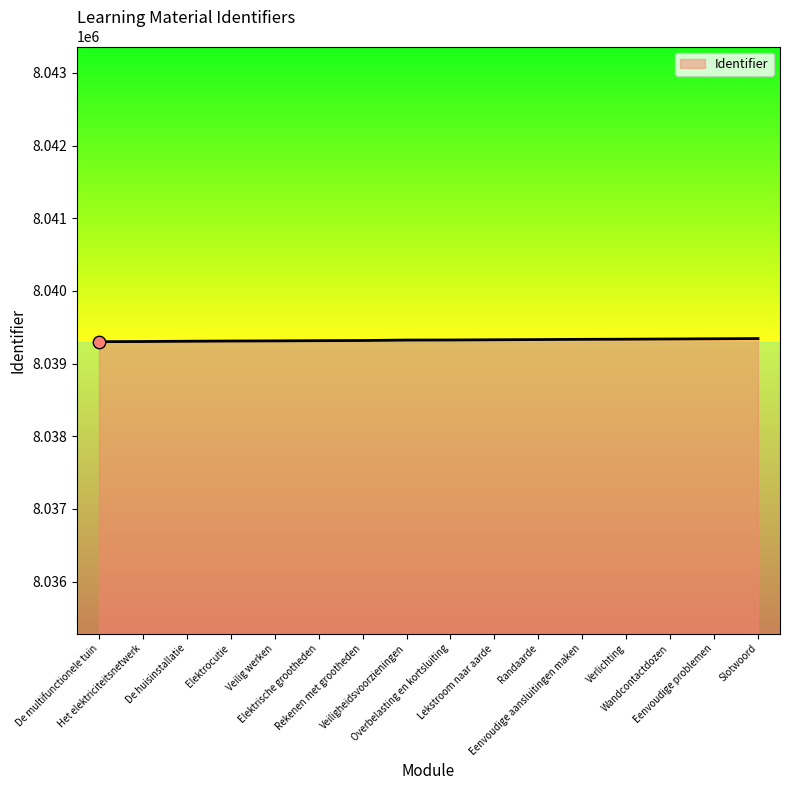

What is the minimum value shown in the chart?

8039302